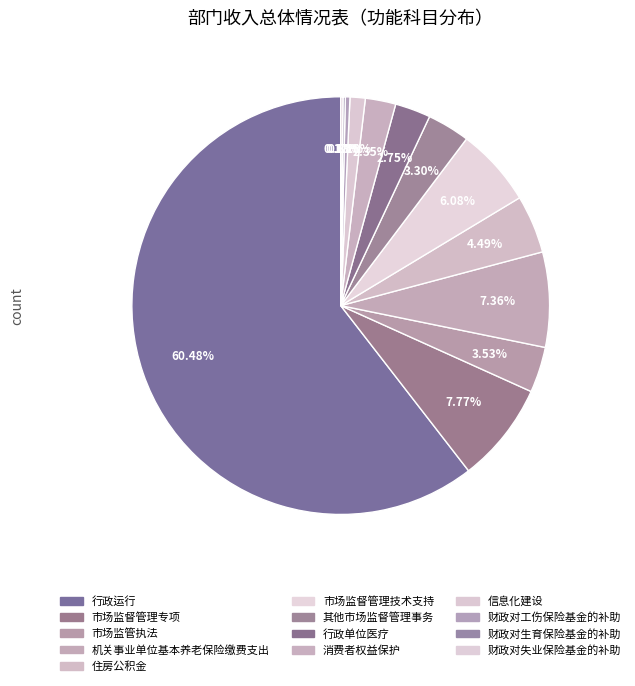

Which slice is the largest?

行政运行